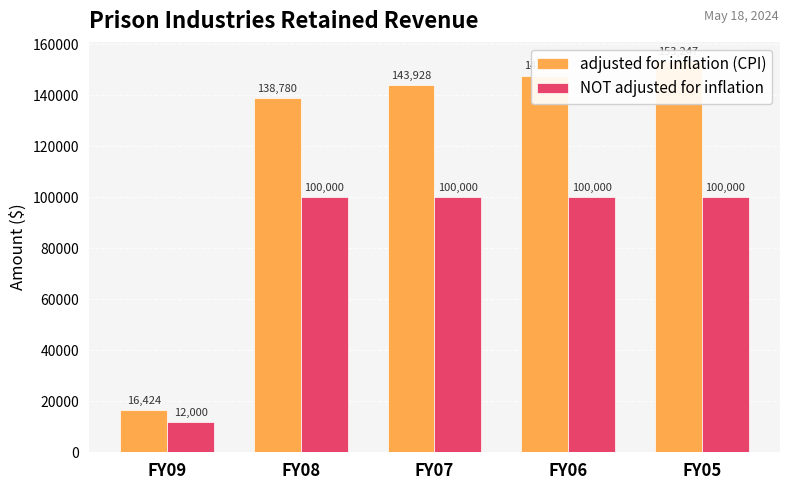

Reading right to left, extract all data points from this chart.

adjusted for inflation (CPI): FY05=153247	FY06=147669	FY07=143928	FY08=138780	FY09=16424
NOT adjusted for inflation: FY05=100000	FY06=100000	FY07=100000	FY08=100000	FY09=12000